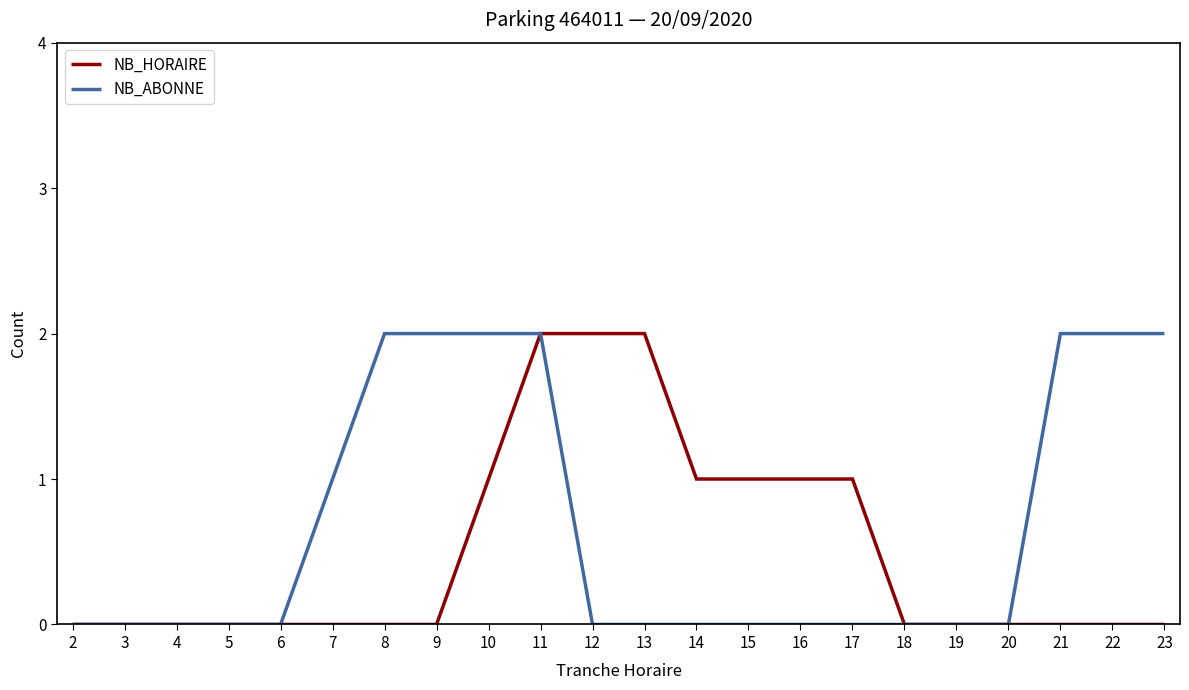

At which label is NB_ABONNE closest to 1?

7